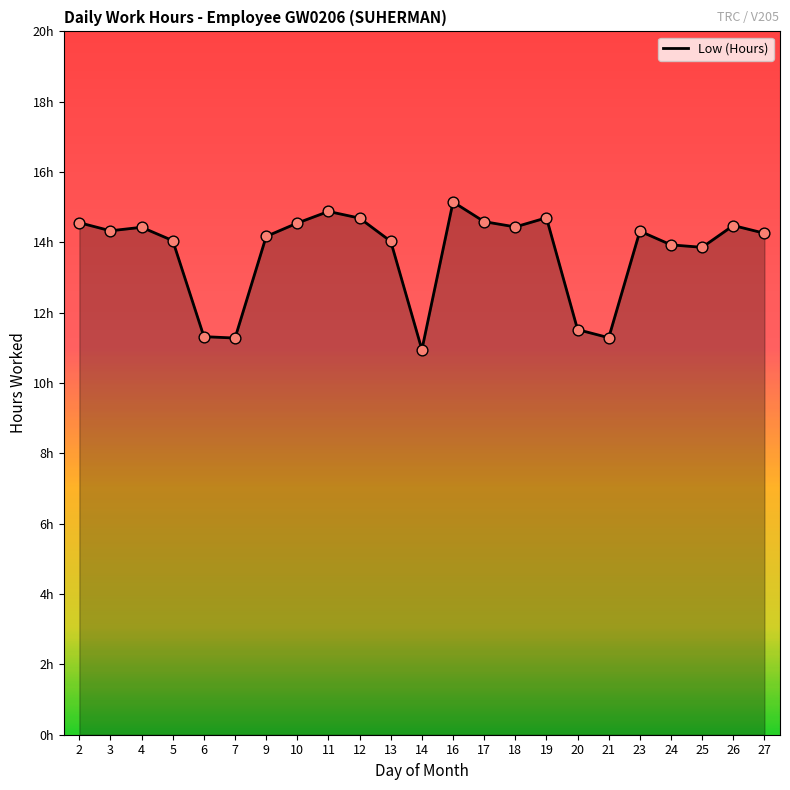

Does the chart have visible grid lines?

No